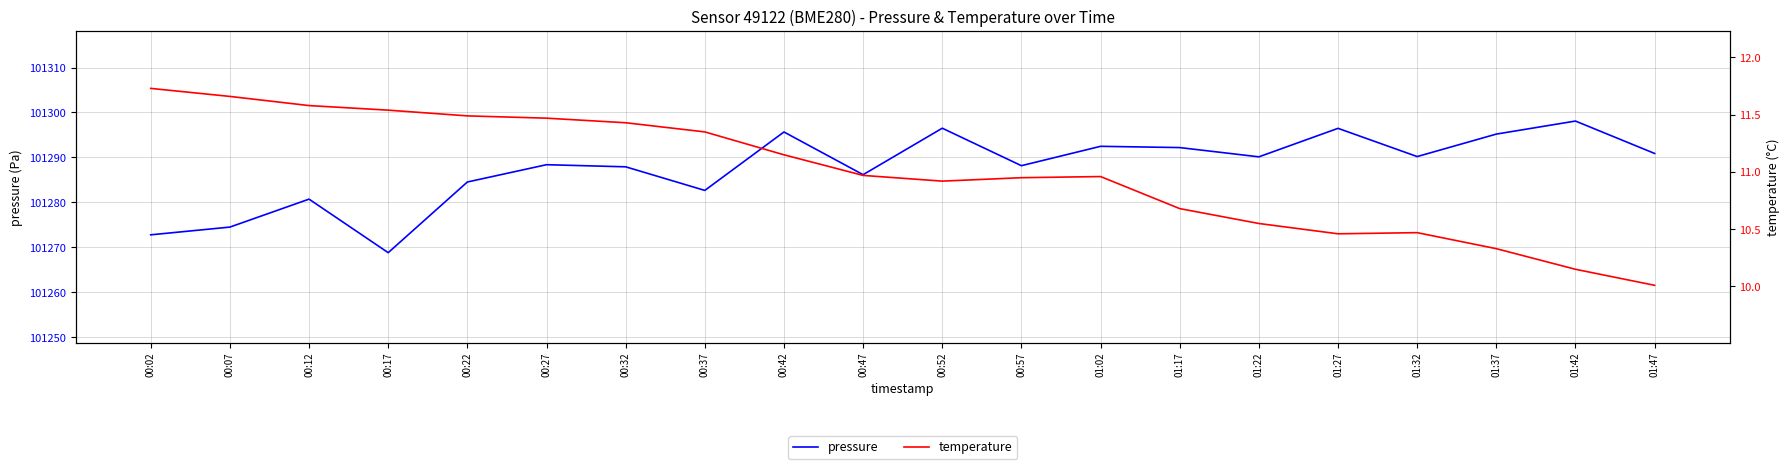

Where is temperature nearest to the value 10?

01:47